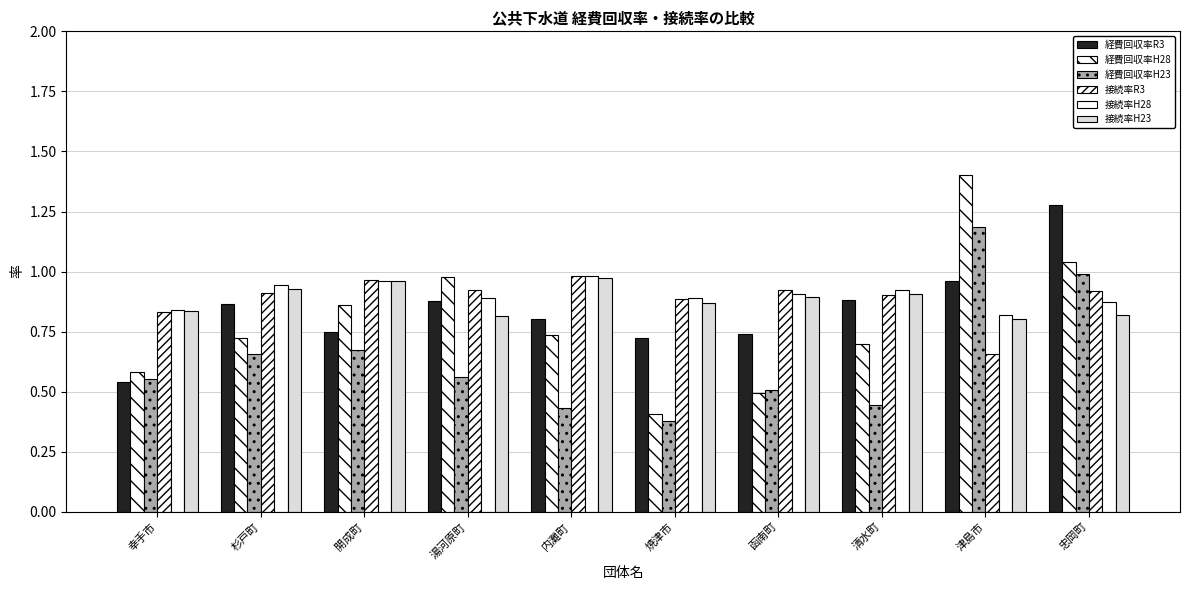

What is the value of the 接続率H23 bar at the 6th from the left?

0.9